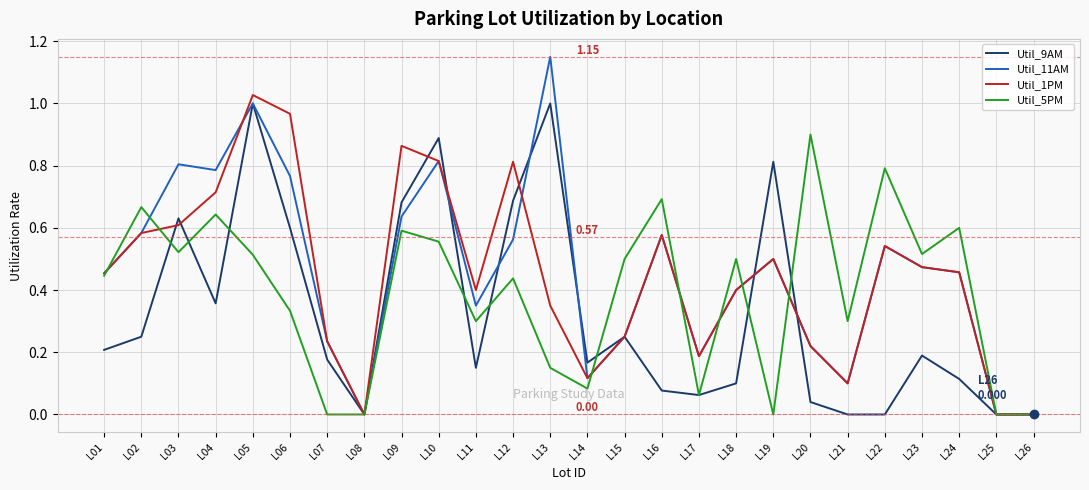

Does the chart have visible grid lines?

Yes